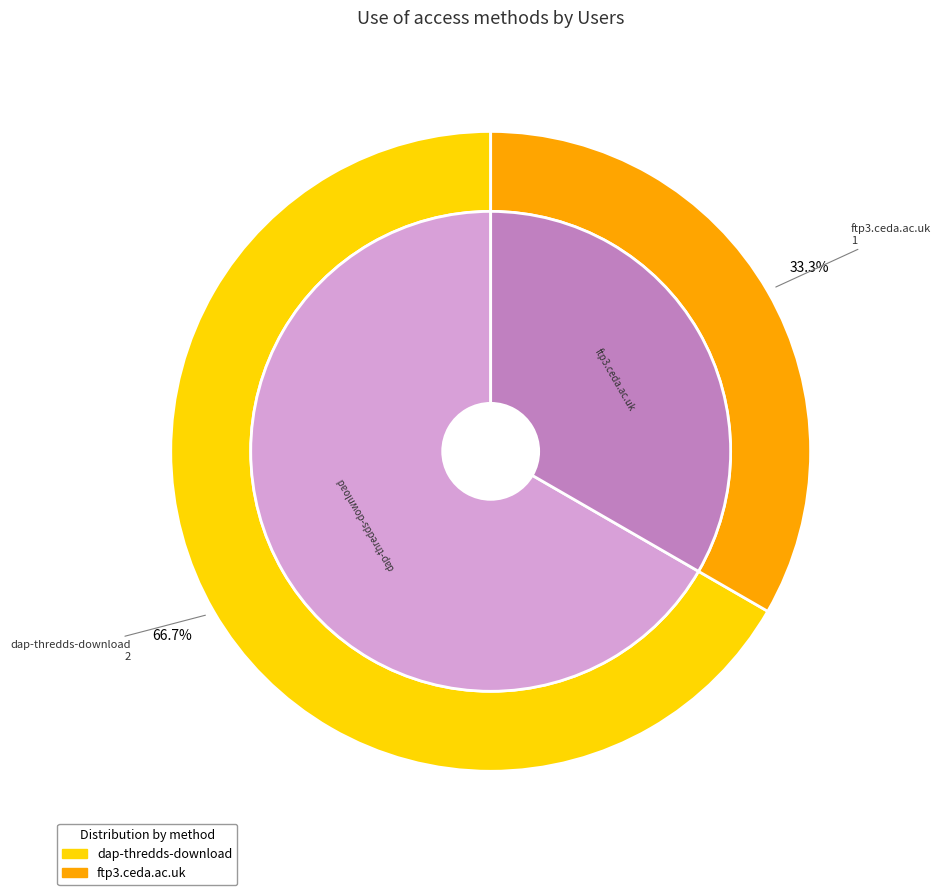

What is the largest slice in the pie chart?

dap-thredds-download